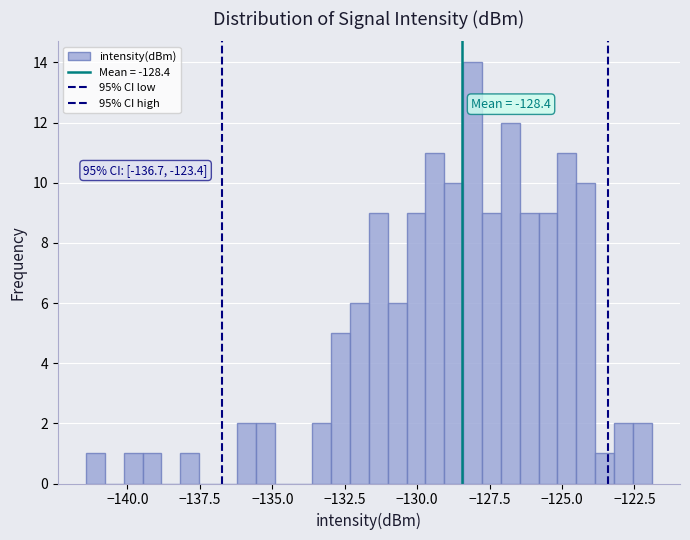

Around what value on the x-axis is the tallest bar? Give the approximate position of its centre, as read against the axis.

-128.0